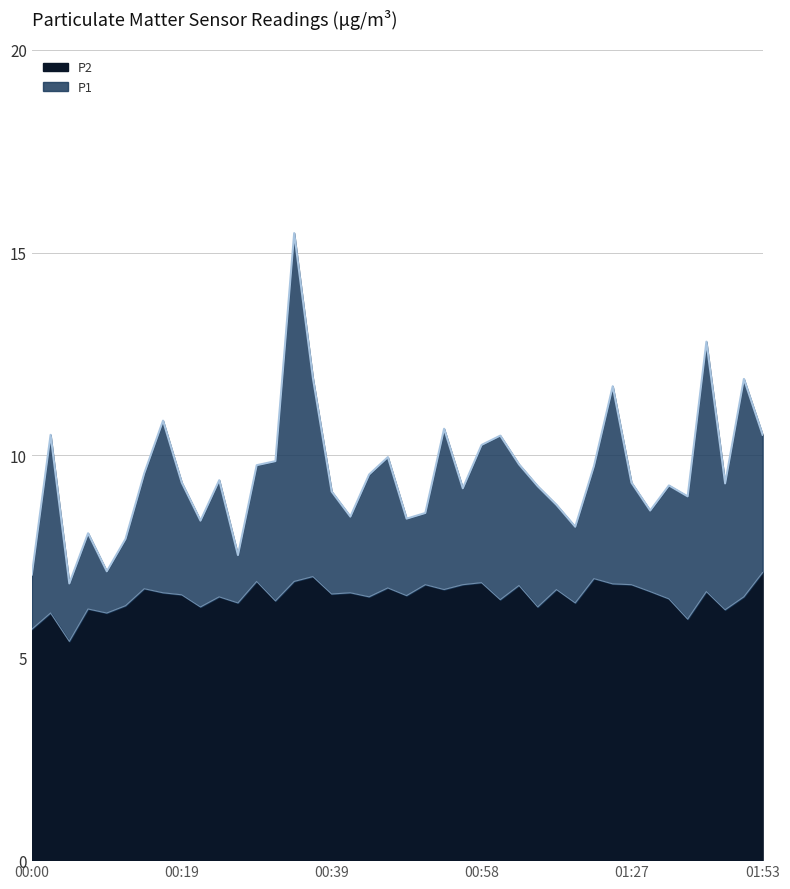

What are all the series names shown in the legend?

P2, P1